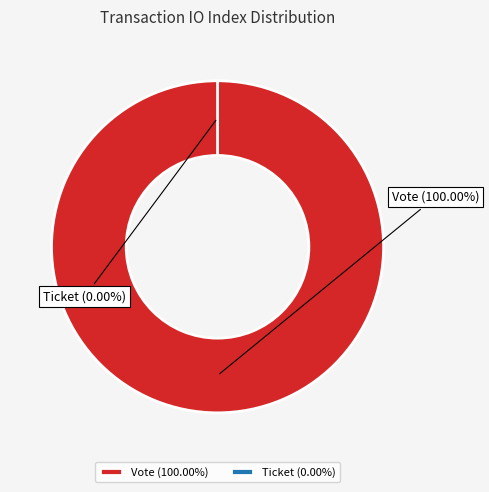

What percentage is the Vote (io_index=1) slice, to the nearest percent?

100%